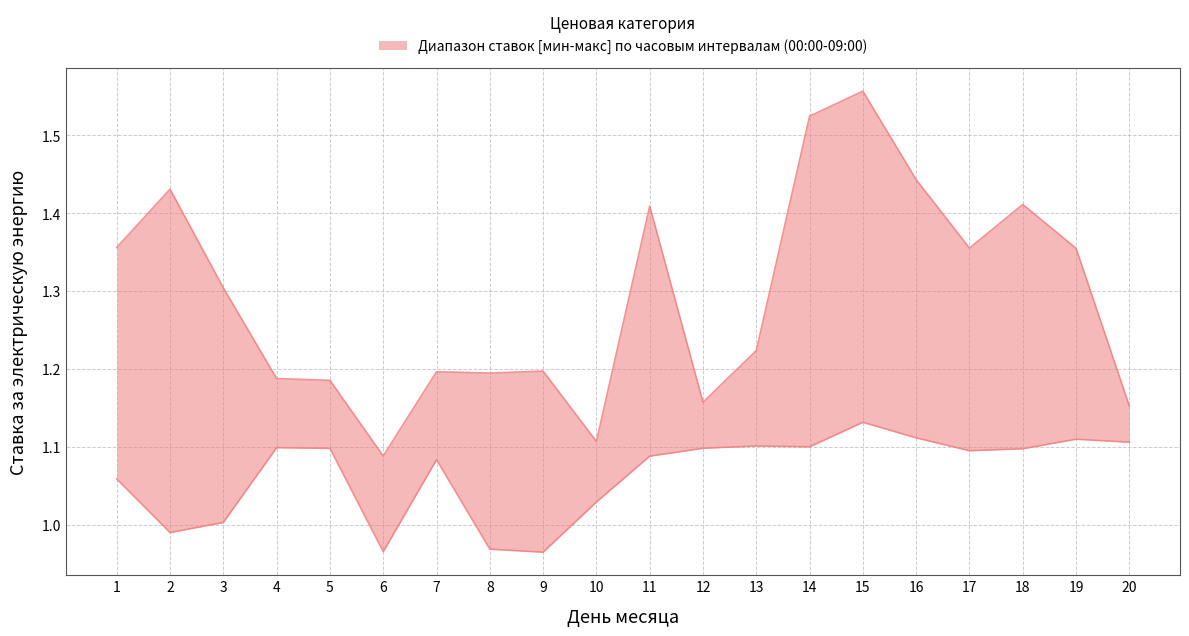

Reading left to right, transcribe all the data shown in this chart.

upper: 1=1.4	2=1.4	3=1.3	4=1.2	5=1.2	6=1.1	7=1.2	8=1.2	9=1.2	10=1.1	11=1.4	12=1.2	13=1.2	14=1.5	15=1.6	16=1.4	17=1.4	18=1.4	19=1.4	20=1.2
lower: 1=1.1	2=1.0	3=1.0	4=1.1	5=1.1	6=1.0	7=1.1	8=1.0	9=1.0	10=1.0	11=1.1	12=1.1	13=1.1	14=1.1	15=1.1	16=1.1	17=1.1	18=1.1	19=1.1	20=1.1